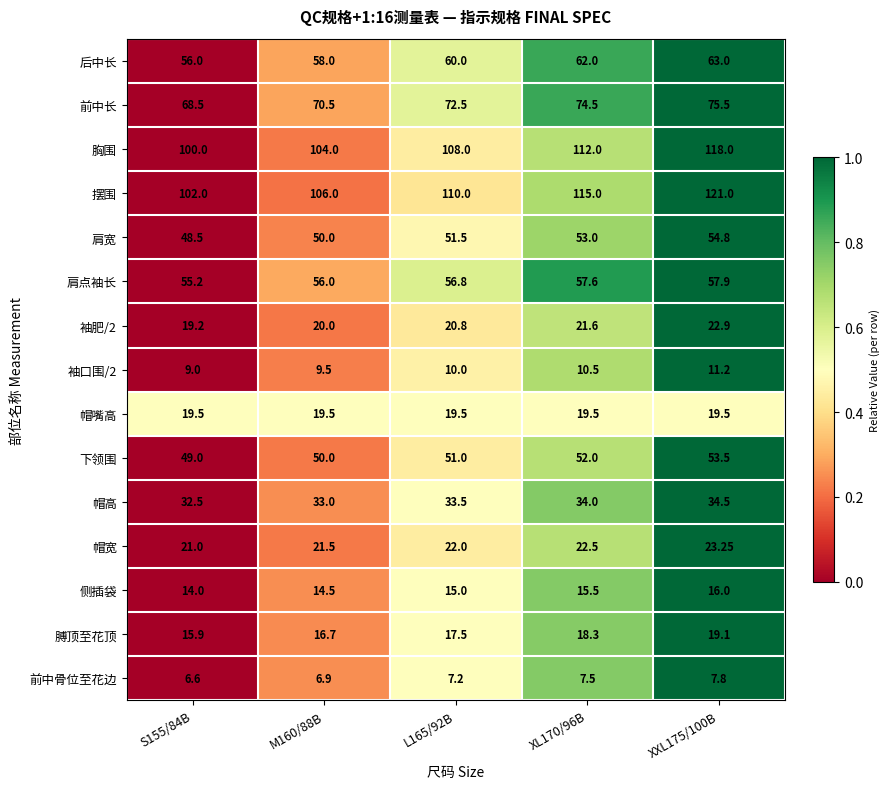

What is the maximum value shown in the chart?

121.0